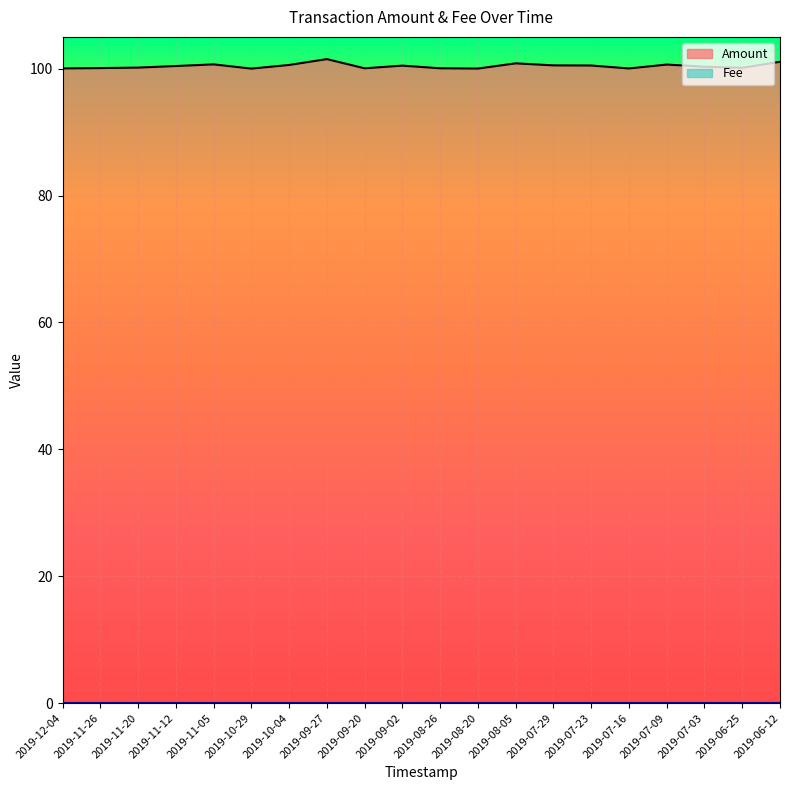

Reading right to left, extract all data points from this chart.

2019-06-12=101.1	2019-06-25=100.1	2019-07-03=100.3	2019-07-09=100.6	2019-07-16=100.0	2019-07-23=100.5	2019-07-29=100.5	2019-08-05=100.8	2019-08-20=100.0	2019-08-26=100.1	2019-09-02=100.5	2019-09-20=100.0	2019-09-27=101.5	2019-10-04=100.6	2019-10-29=100.0	2019-11-05=100.7	2019-11-12=100.4	2019-11-20=100.2	2019-11-26=100.1	2019-12-04=100.0